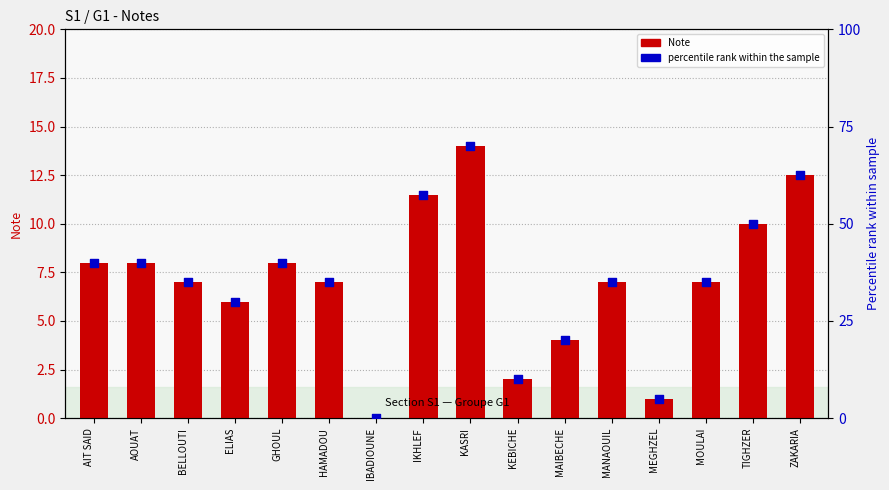

Which series contains the highest Y value?

percentile rank within the sample